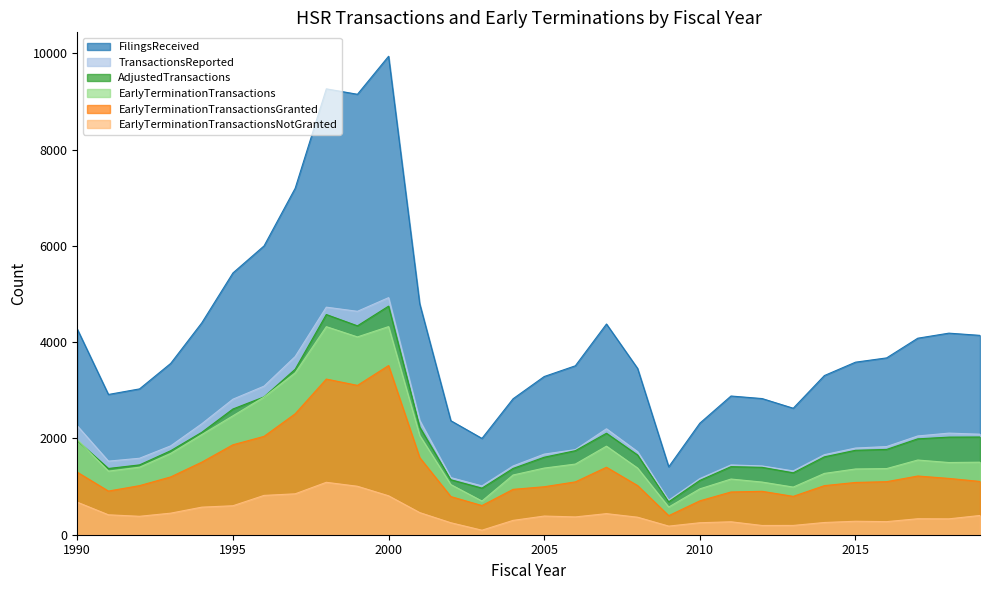

What is the average value of the EarlyTerminationTransactionsGranted series?

1369